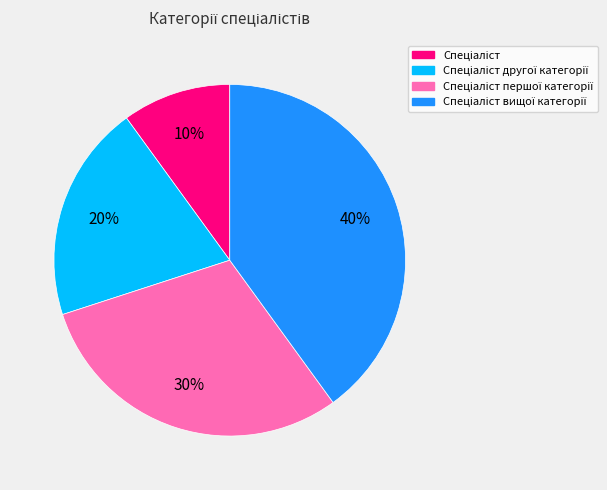

Is there a majority slice in this chart?

No